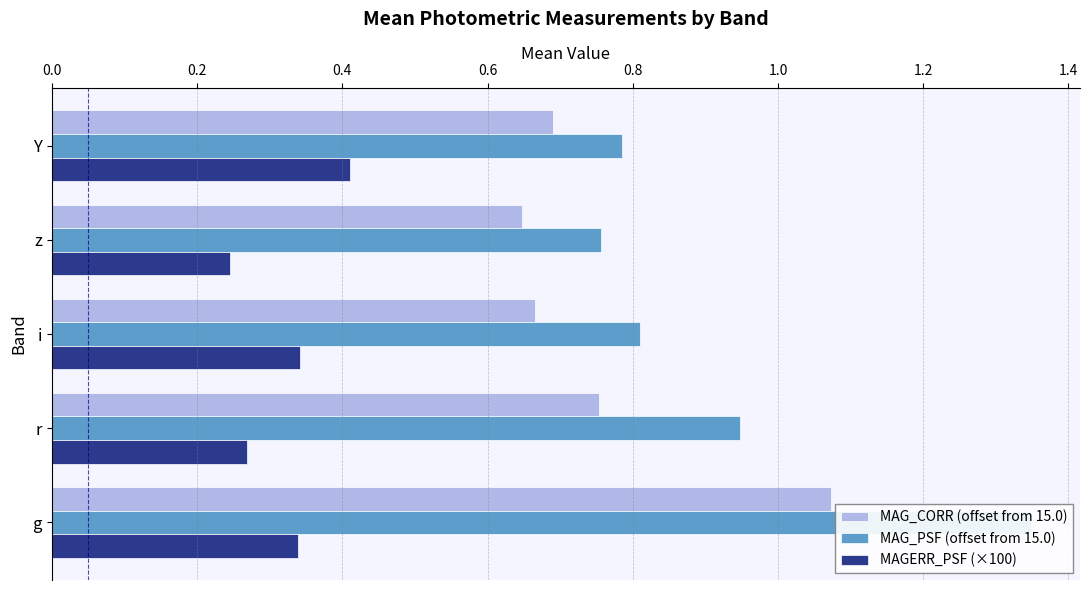

What is the value of the MAGERR_PSF (×100) bar at the 4th from the left?

0.2